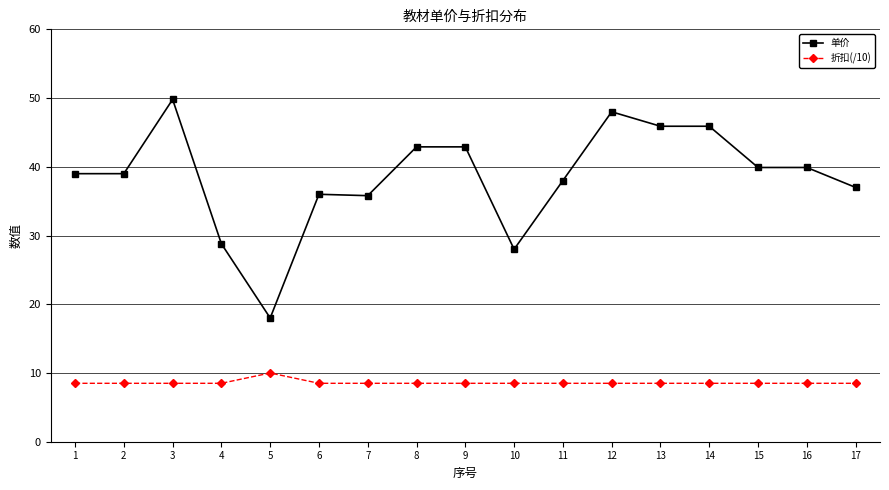

Is it true that 单价 equals 48.0 at 12?

True